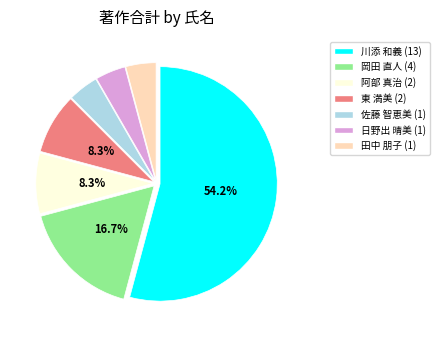

What is the ratio of the value at 阿部 真治 to the value at 佐藤 智恵美?

2.0